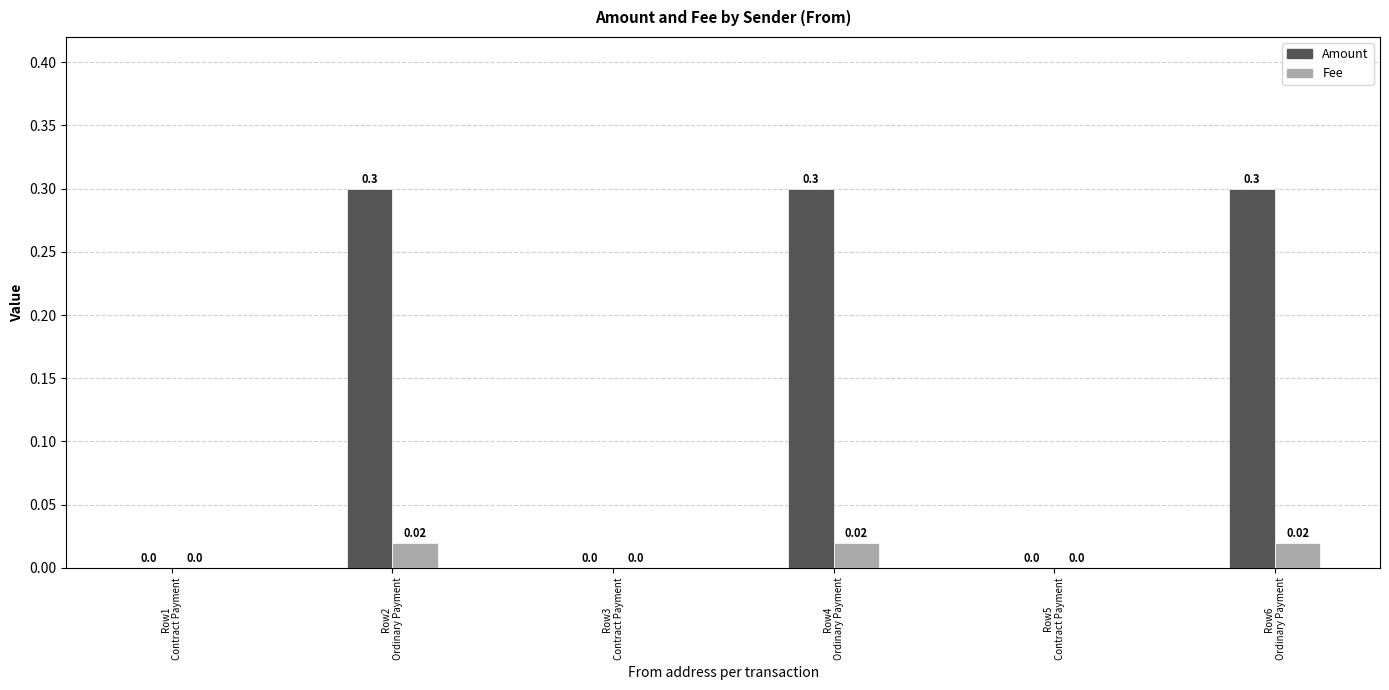

Is it true that Amount equals 0.1 at Row6
Ordinary Payment?

False